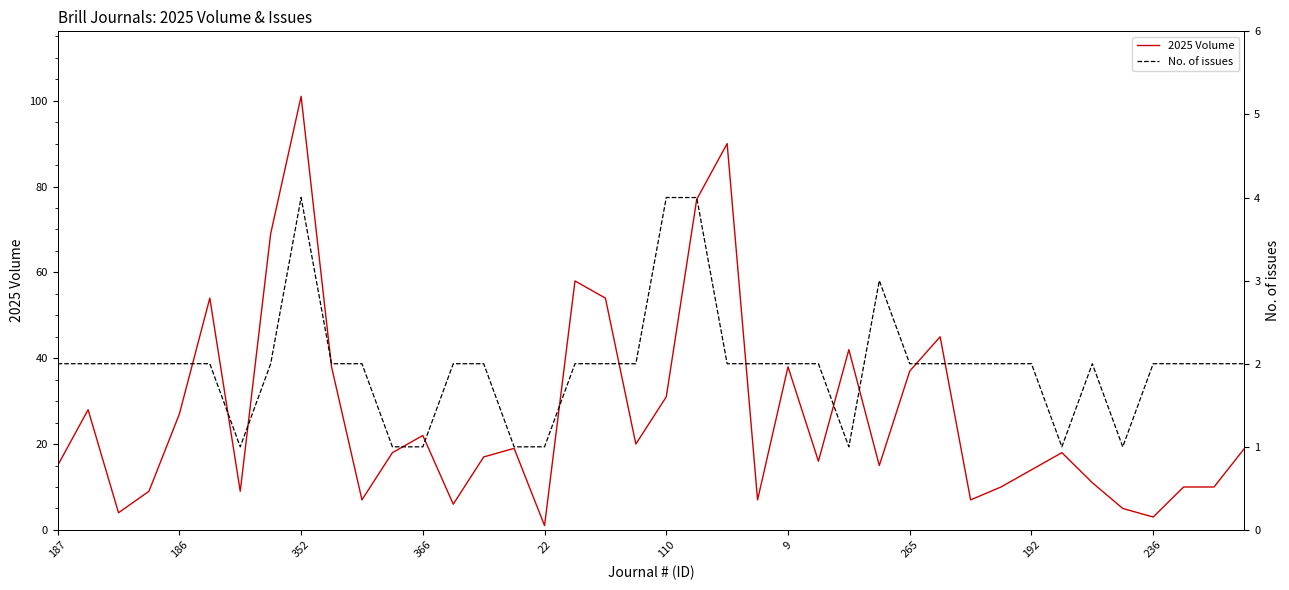

Which series has the largest total across all categories?

2025 Volume